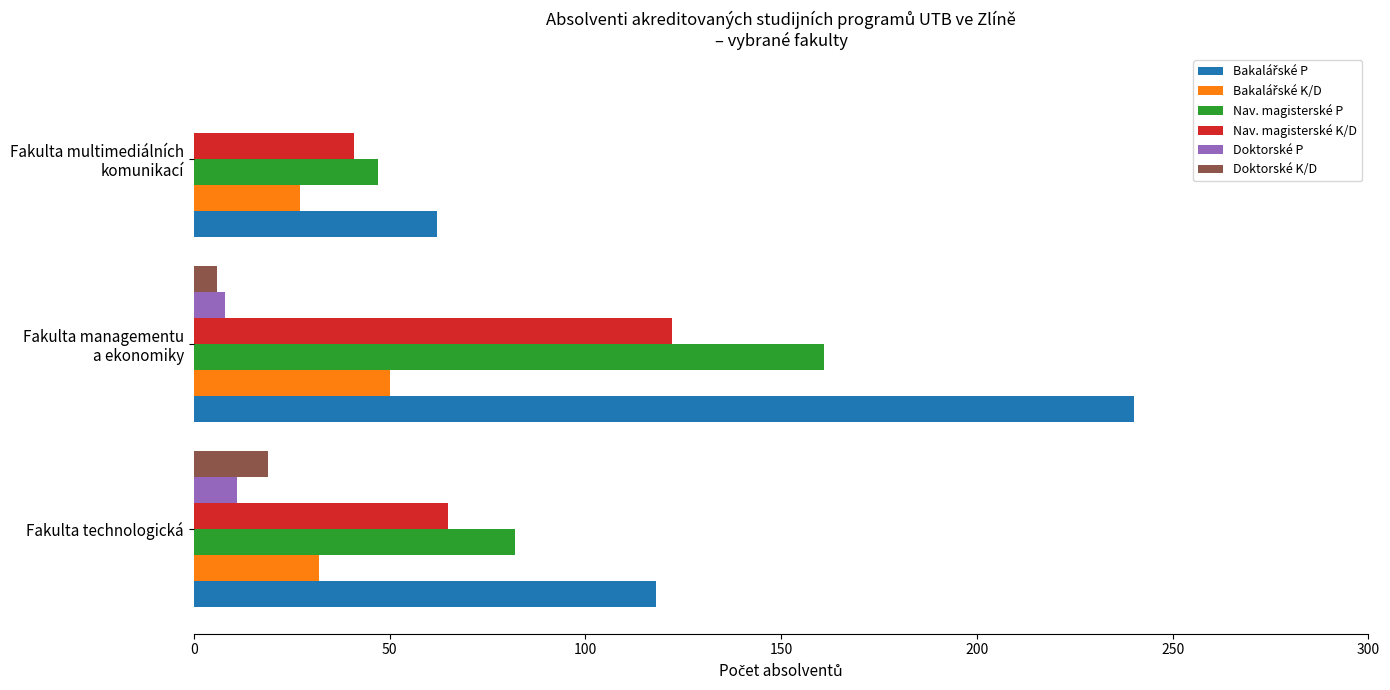

What is the highest value of the Doktorské P series?

11